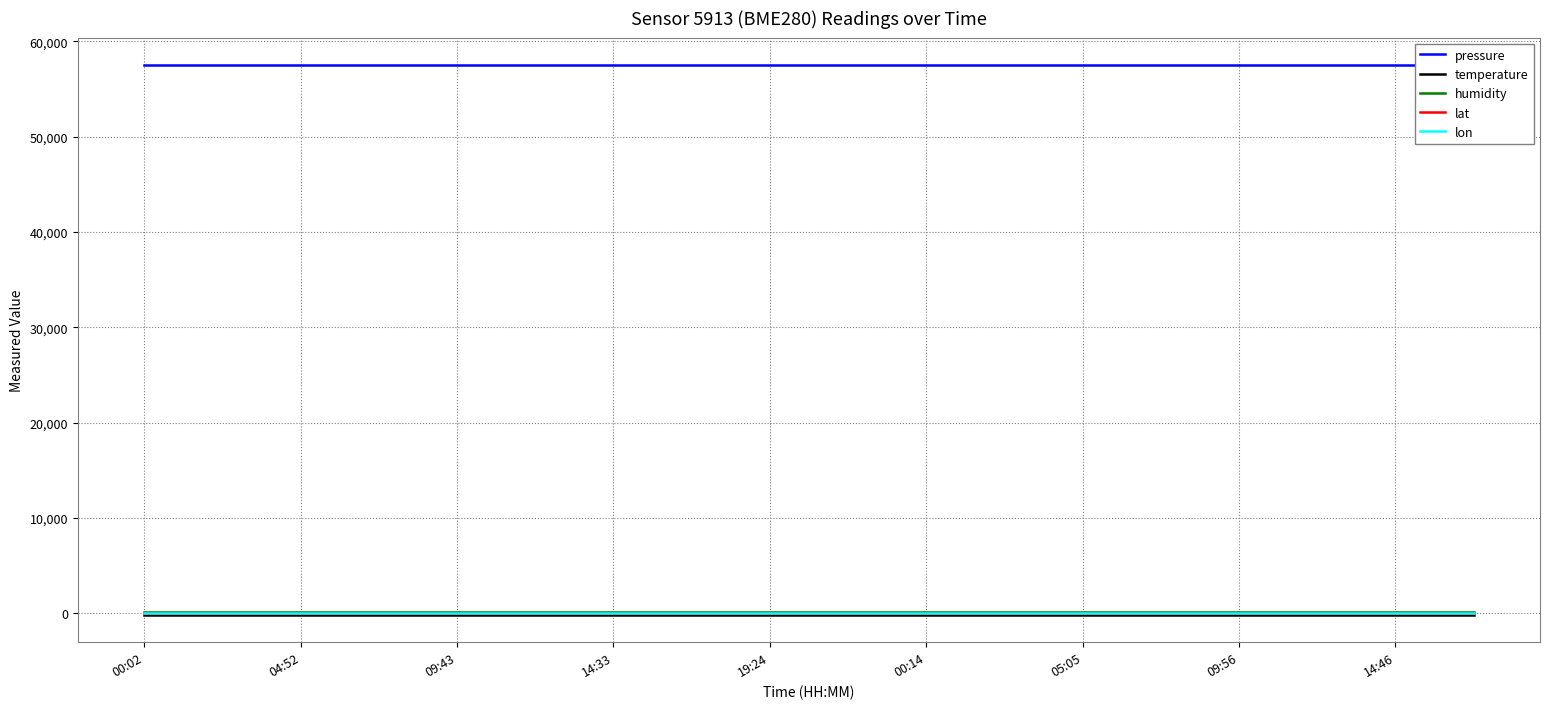

The value of lat at 14:46 is 42.7. True or false?

True